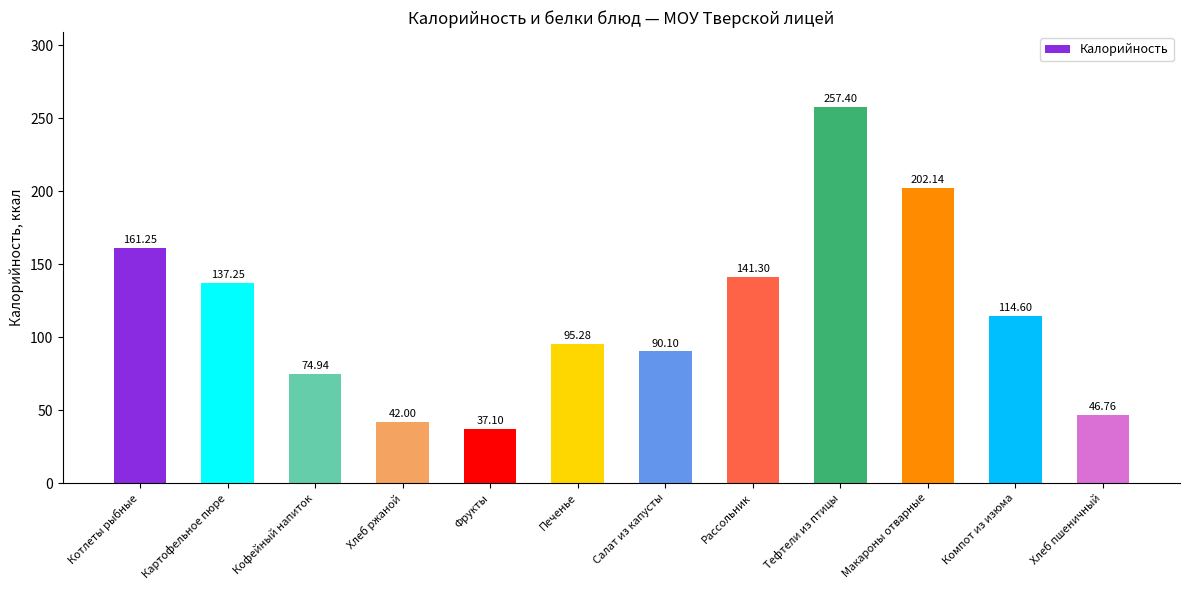

What is the average value?

116.7